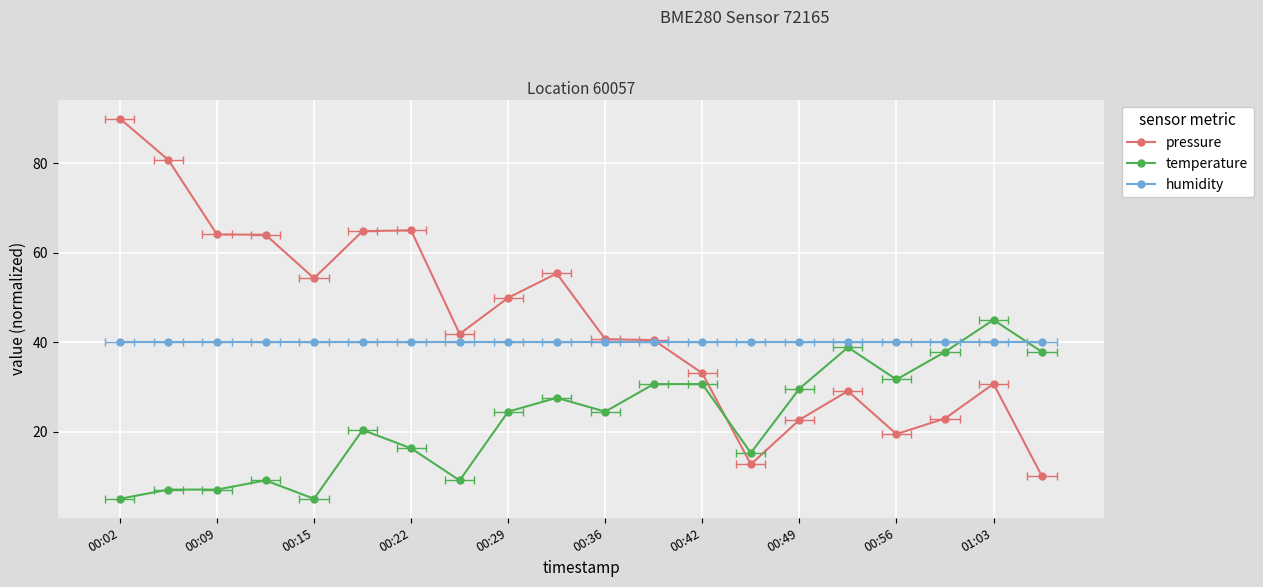

What is the maximum value shown in the chart?

90.0